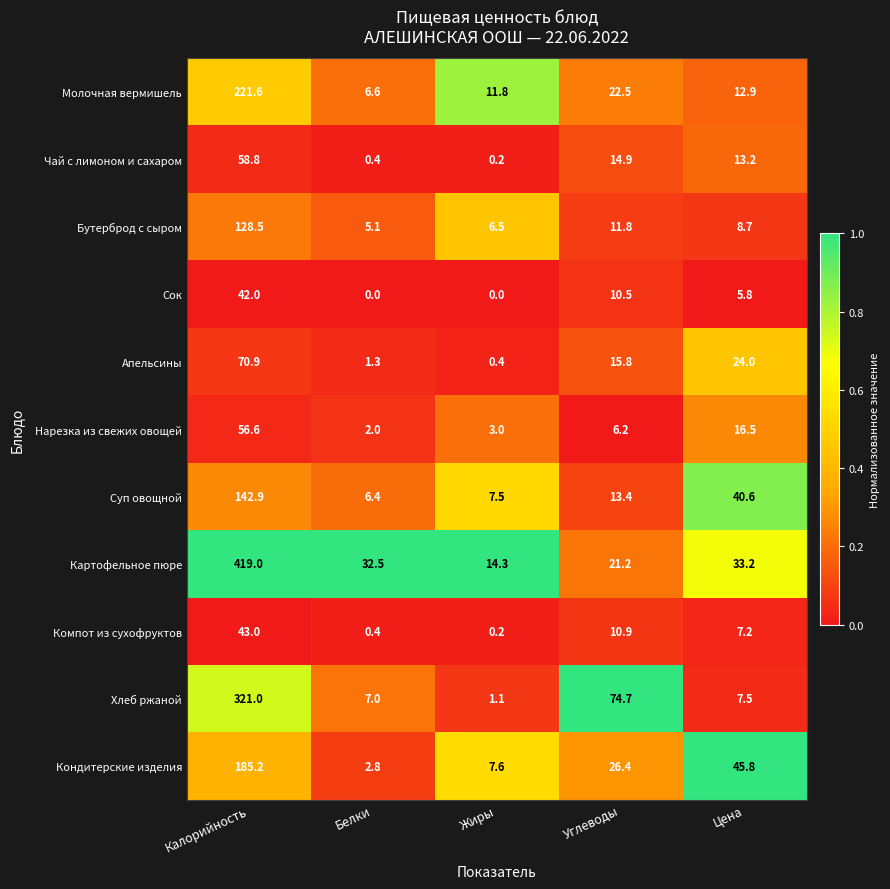

The Компот из сухофруктов series shows 7.2 at Цена. True or false?

True